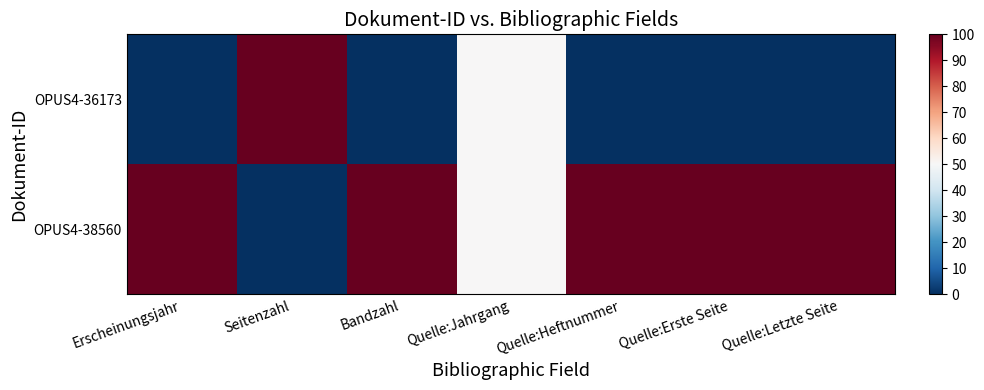

Which series has the largest total across all categories?

OPUS4-38560